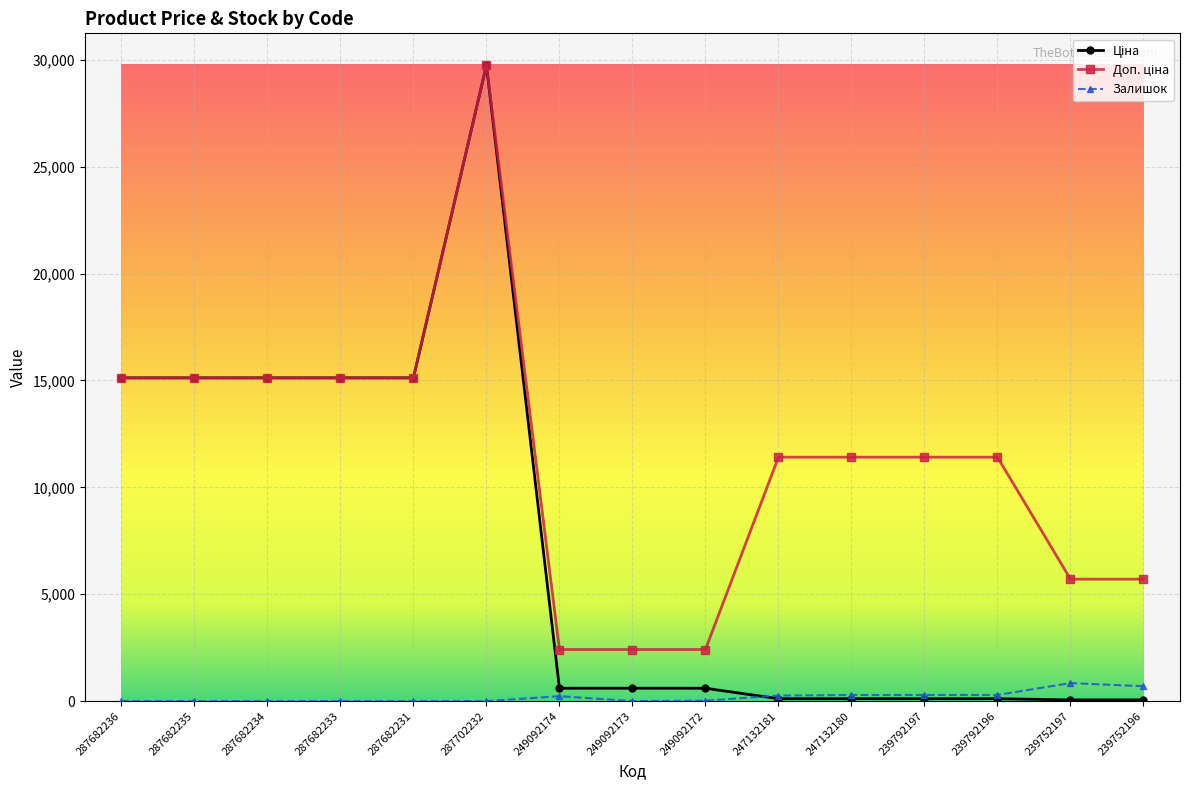

Which label corresponds to the largest value in the chart?

287702232